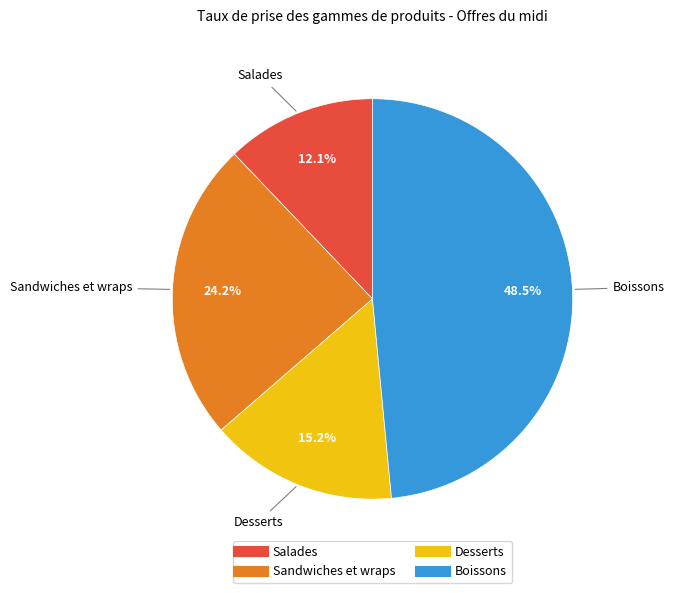

Which slice is the smallest?

Salades